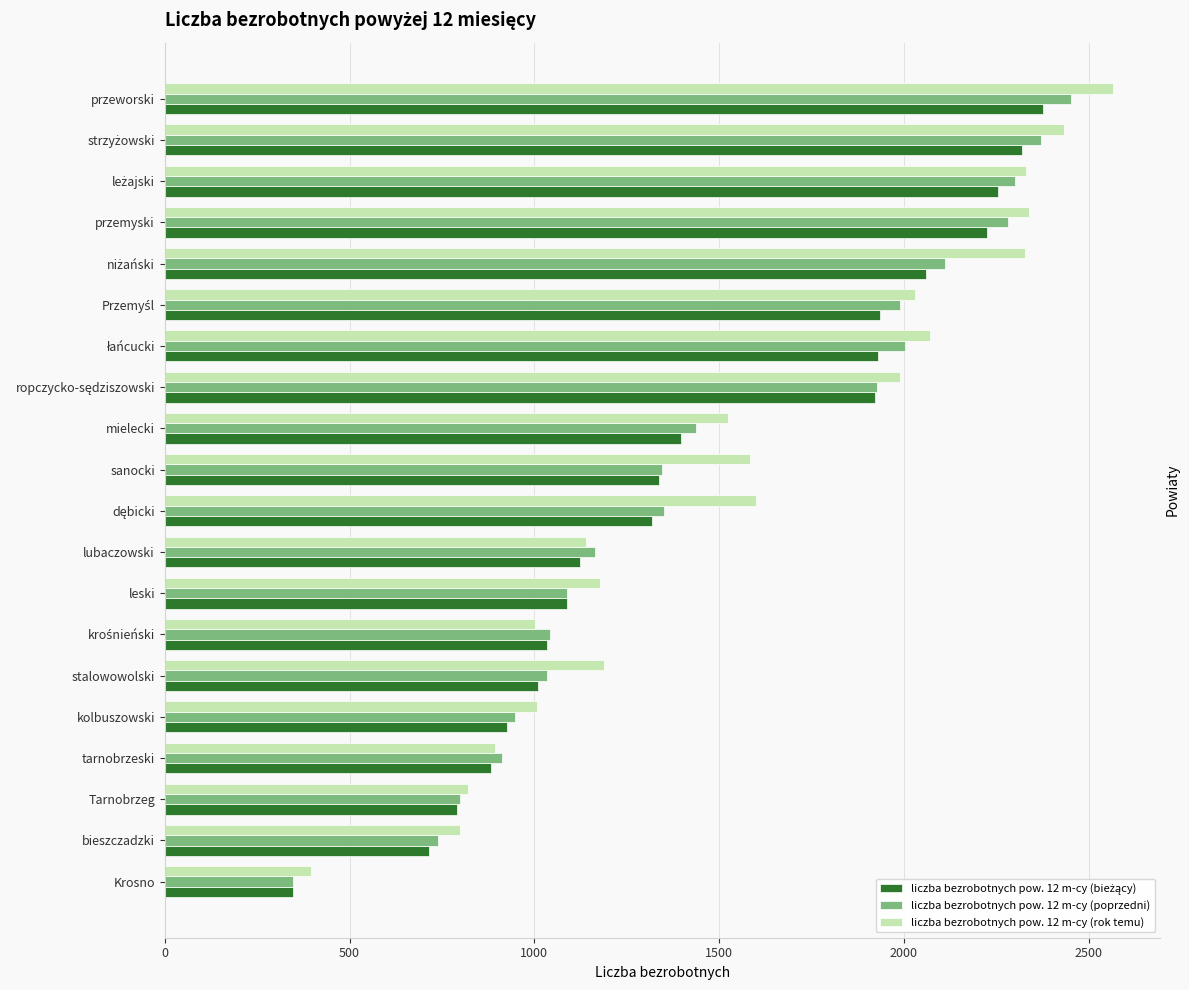

At which category does the chart reach its peak across all series?

przeworski